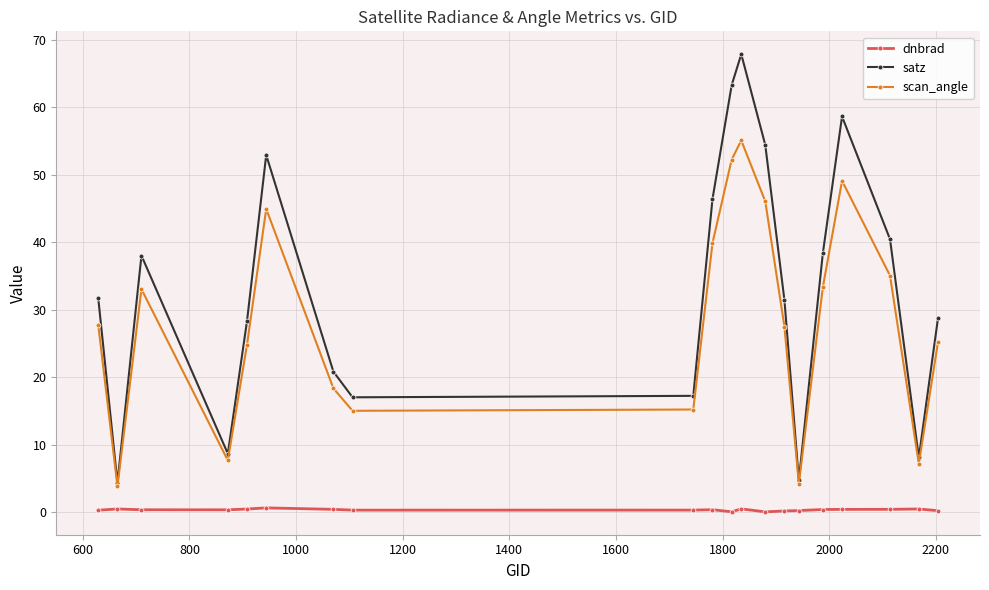

True or false: satz has more than 0 points higher than both neighbors.

True